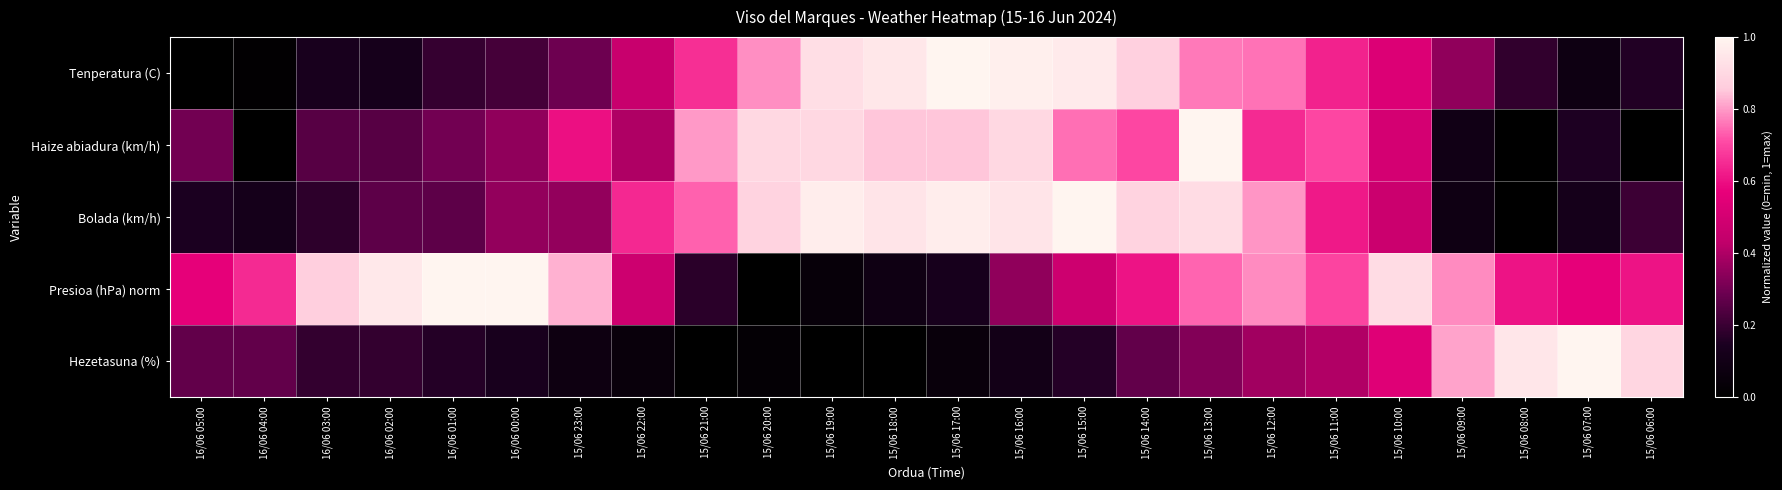

Reading left to right, list all the values displayed in this chart.

Tenperatura (C): 16/06 05:00=0.0	16/06 04:00=0.0	16/06 03:00=0.1	16/06 02:00=0.1	16/06 01:00=0.2	16/06 00:00=0.2	15/06 23:00=0.3	15/06 22:00=0.5	15/06 21:00=0.7	15/06 20:00=0.8	15/06 19:00=0.9	15/06 18:00=1.0	15/06 17:00=1.0	15/06 16:00=1.0	15/06 15:00=1.0	15/06 14:00=0.9	15/06 13:00=0.8	15/06 12:00=0.8	15/06 11:00=0.6	15/06 10:00=0.5	15/06 09:00=0.4	15/06 08:00=0.2	15/06 07:00=0.1	15/06 06:00=0.2
Haize abiadura (km/h): 16/06 05:00=0.3	16/06 04:00=0.0	16/06 03:00=0.2	16/06 02:00=0.2	16/06 01:00=0.3	16/06 00:00=0.3	15/06 23:00=0.6	15/06 22:00=0.4	15/06 21:00=0.8	15/06 20:00=0.9	15/06 19:00=0.9	15/06 18:00=0.8	15/06 17:00=0.8	15/06 16:00=0.9	15/06 15:00=0.8	15/06 14:00=0.7	15/06 13:00=1.0	15/06 12:00=0.7	15/06 11:00=0.7	15/06 10:00=0.5	15/06 09:00=0.1	15/06 08:00=0.0	15/06 07:00=0.1	15/06 06:00=0.0
Bolada (km/h): 16/06 05:00=0.1	16/06 04:00=0.1	16/06 03:00=0.2	16/06 02:00=0.3	16/06 01:00=0.3	16/06 00:00=0.4	15/06 23:00=0.4	15/06 22:00=0.6	15/06 21:00=0.7	15/06 20:00=0.9	15/06 19:00=1.0	15/06 18:00=0.9	15/06 17:00=1.0	15/06 16:00=0.9	15/06 15:00=1.0	15/06 14:00=0.9	15/06 13:00=0.9	15/06 12:00=0.8	15/06 11:00=0.6	15/06 10:00=0.5	15/06 09:00=0.1	15/06 08:00=0.0	15/06 07:00=0.1	15/06 06:00=0.2
Presioa (hPa) norm: 16/06 05:00=0.6	16/06 04:00=0.7	16/06 03:00=0.9	16/06 02:00=1.0	16/06 01:00=1.0	16/06 00:00=1.0	15/06 23:00=0.8	15/06 22:00=0.5	15/06 21:00=0.2	15/06 20:00=0.0	15/06 19:00=0.0	15/06 18:00=0.1	15/06 17:00=0.1	15/06 16:00=0.3	15/06 15:00=0.5	15/06 14:00=0.6	15/06 13:00=0.7	15/06 12:00=0.8	15/06 11:00=0.7	15/06 10:00=0.9	15/06 09:00=0.8	15/06 08:00=0.6	15/06 07:00=0.6	15/06 06:00=0.6
Hezetasuna (%): 16/06 05:00=0.3	16/06 04:00=0.3	16/06 03:00=0.2	16/06 02:00=0.2	16/06 01:00=0.2	16/06 00:00=0.1	15/06 23:00=0.1	15/06 22:00=0.1	15/06 21:00=0.0	15/06 20:00=0.0	15/06 19:00=0.0	15/06 18:00=0.0	15/06 17:00=0.1	15/06 16:00=0.1	15/06 15:00=0.2	15/06 14:00=0.3	15/06 13:00=0.3	15/06 12:00=0.4	15/06 11:00=0.4	15/06 10:00=0.5	15/06 09:00=0.8	15/06 08:00=0.9	15/06 07:00=1.0	15/06 06:00=0.9